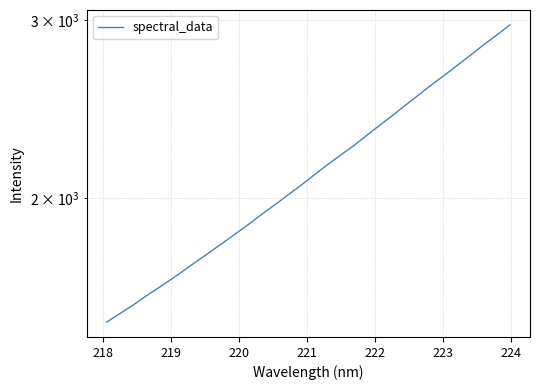

How many categories are shown in the chart?

32